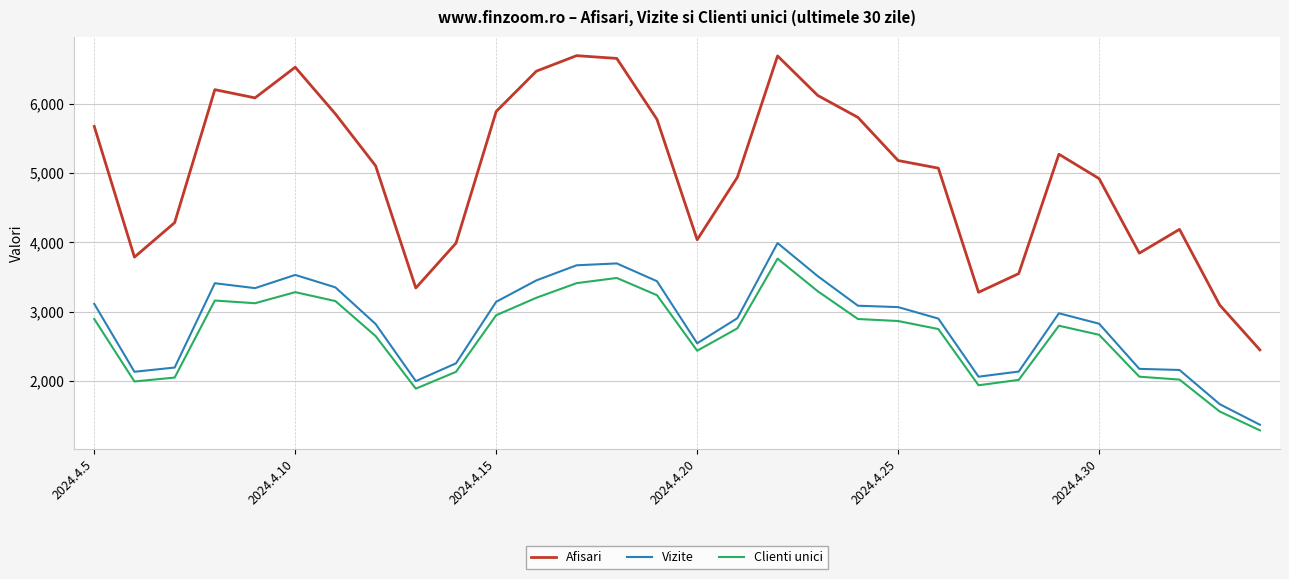

Which series has the largest total across all categories?

Afisari